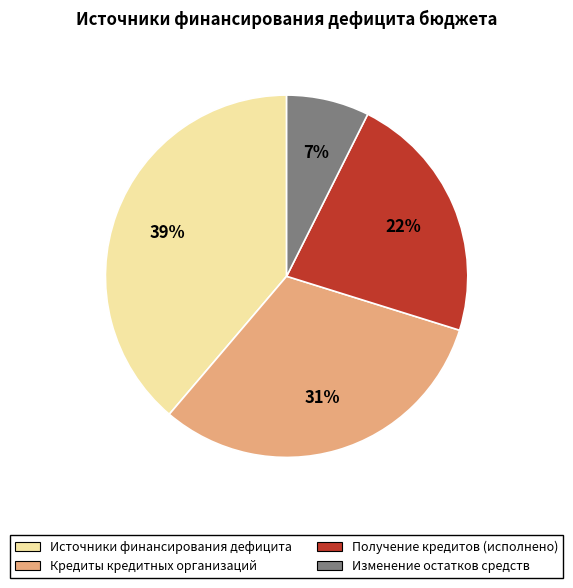

The Кредиты кредитных организаций slice represents 17% of the pie. True or false?

False